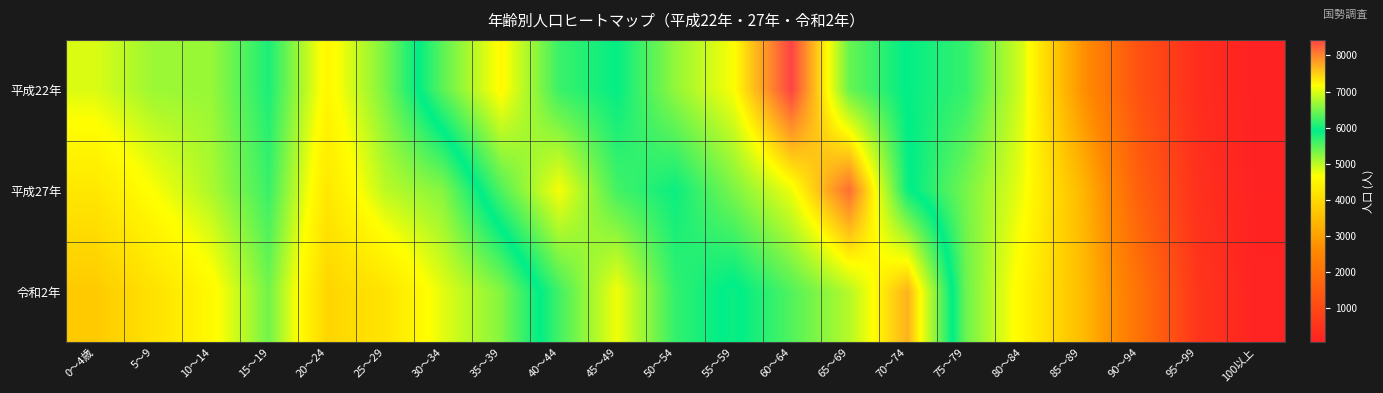

Rank the series by their average value, from lowest to highest.

令和2年, 平成27年, 平成22年